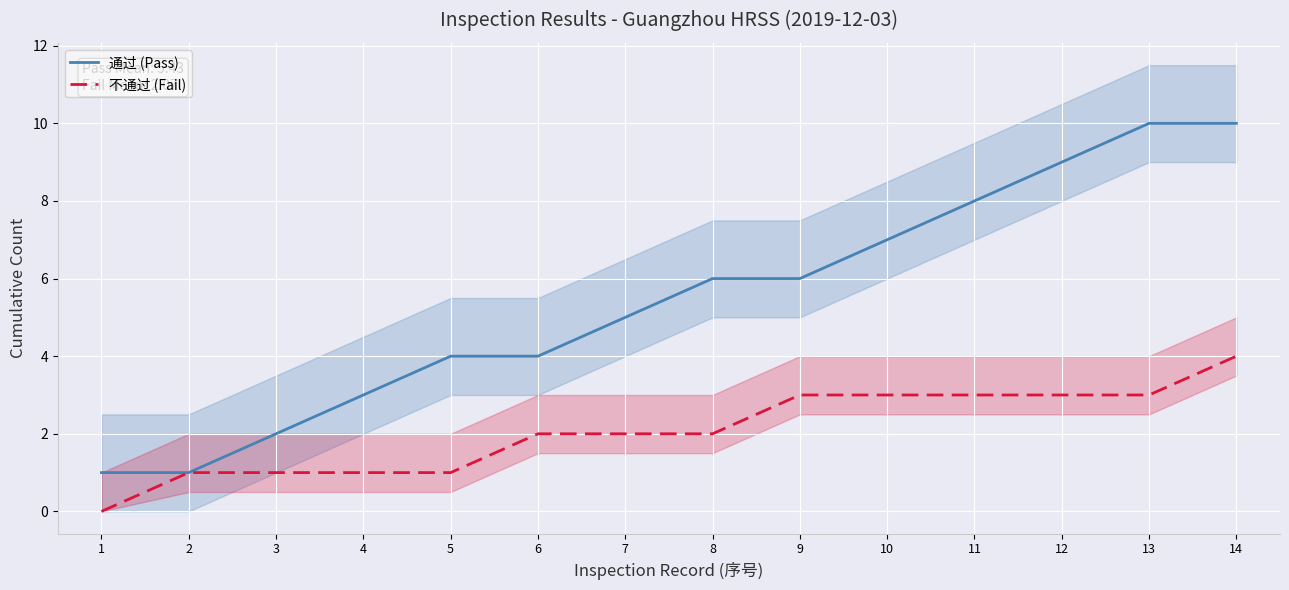

What is the difference between the maximum and minimum values in the 不通过 (Fail) series?

4